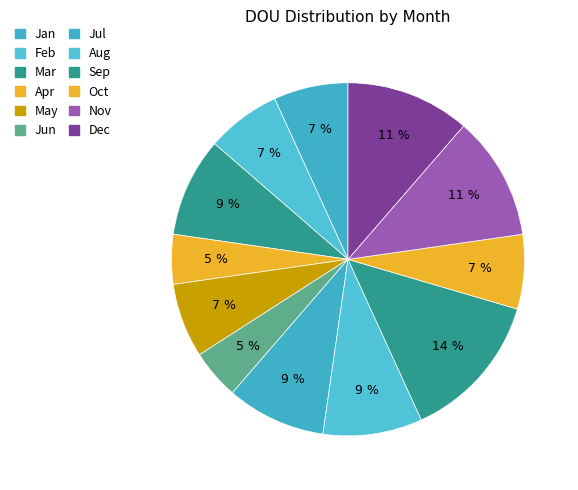

What is the change in value from Apr to Aug?

+2